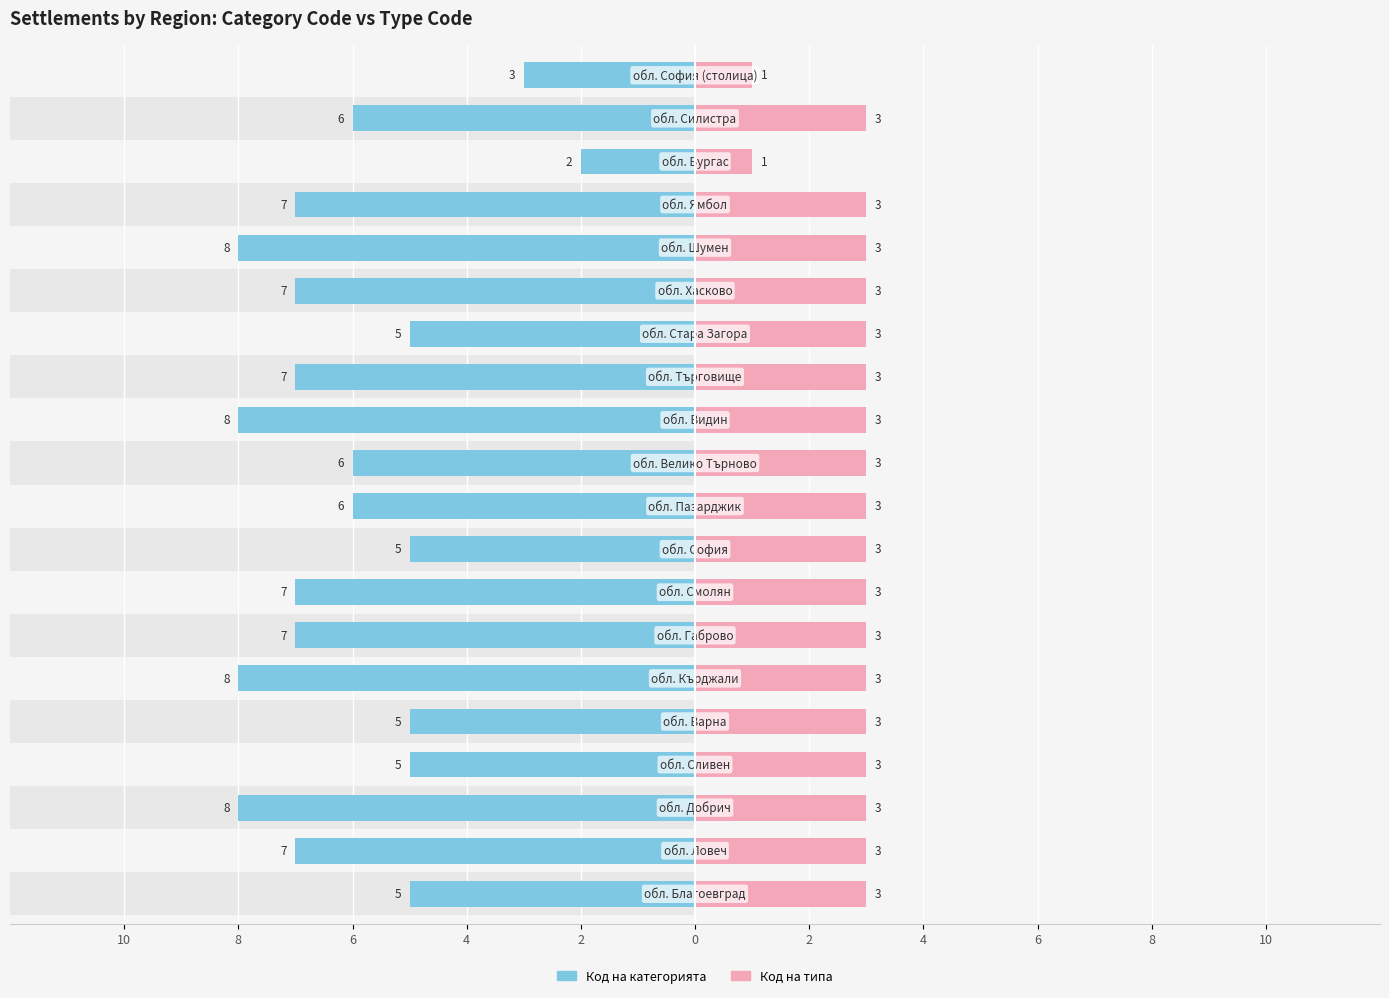

How many data points in Код на типа are less than 3?

2